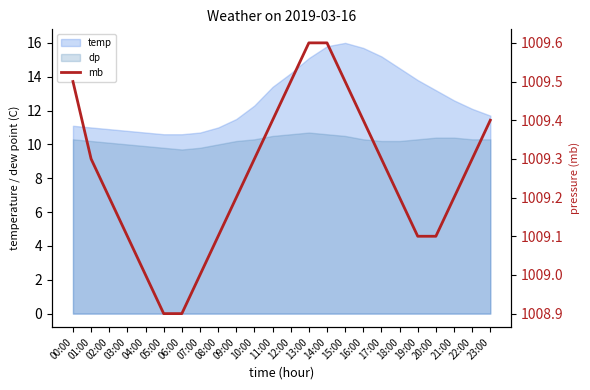

Reading left to right, list all the values displayed in this chart.

00:00=1009.5	01:00=1009.3	02:00=1009.2	03:00=1009.1	04:00=1009.0	05:00=1008.9	06:00=1008.9	07:00=1009.0	08:00=1009.1	09:00=1009.2	10:00=1009.3	11:00=1009.4	12:00=1009.5	13:00=1009.6	14:00=1009.6	15:00=1009.5	16:00=1009.4	17:00=1009.3	18:00=1009.2	19:00=1009.1	20:00=1009.1	21:00=1009.2	22:00=1009.3	23:00=1009.4